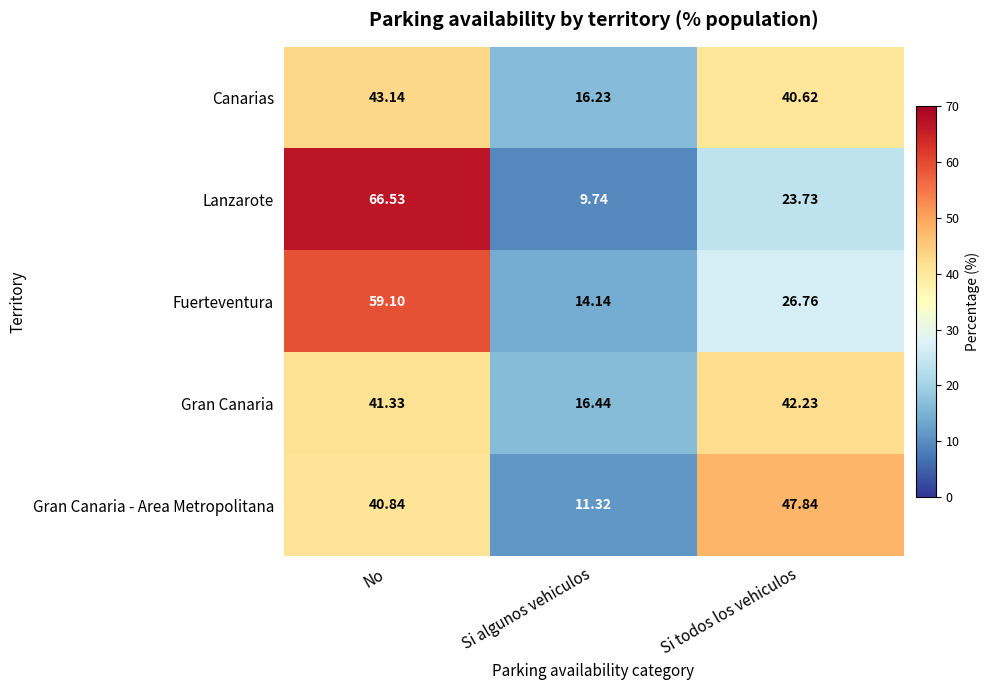

What is the greatest value displayed?

66.5